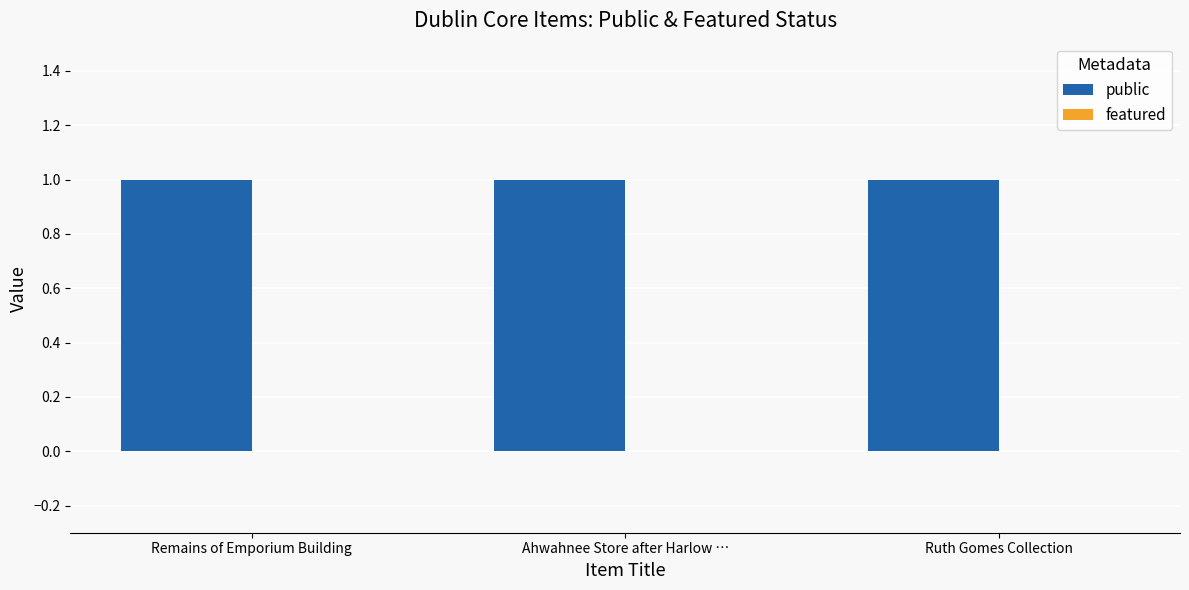

Where is public nearest to the value 1?

Remains of Emporium Building